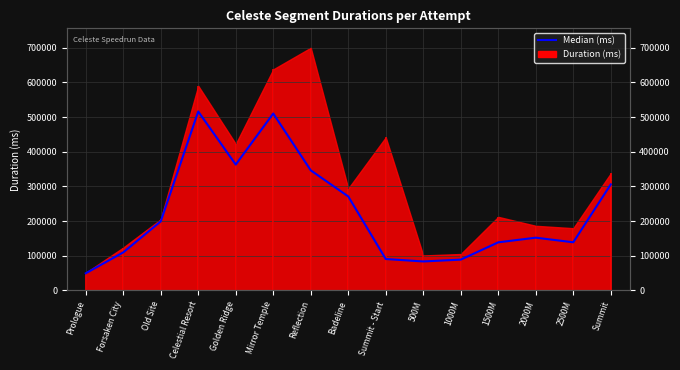

How many lines are shown in the chart?

1